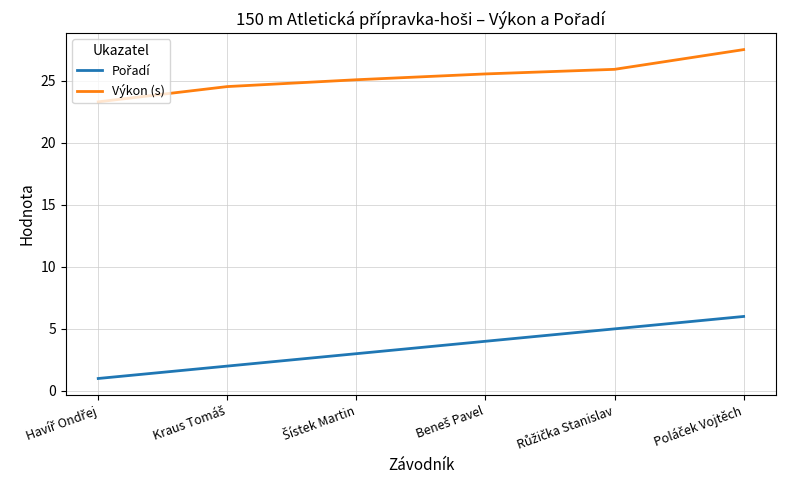

Which series has the largest total across all categories?

Výkon (s)